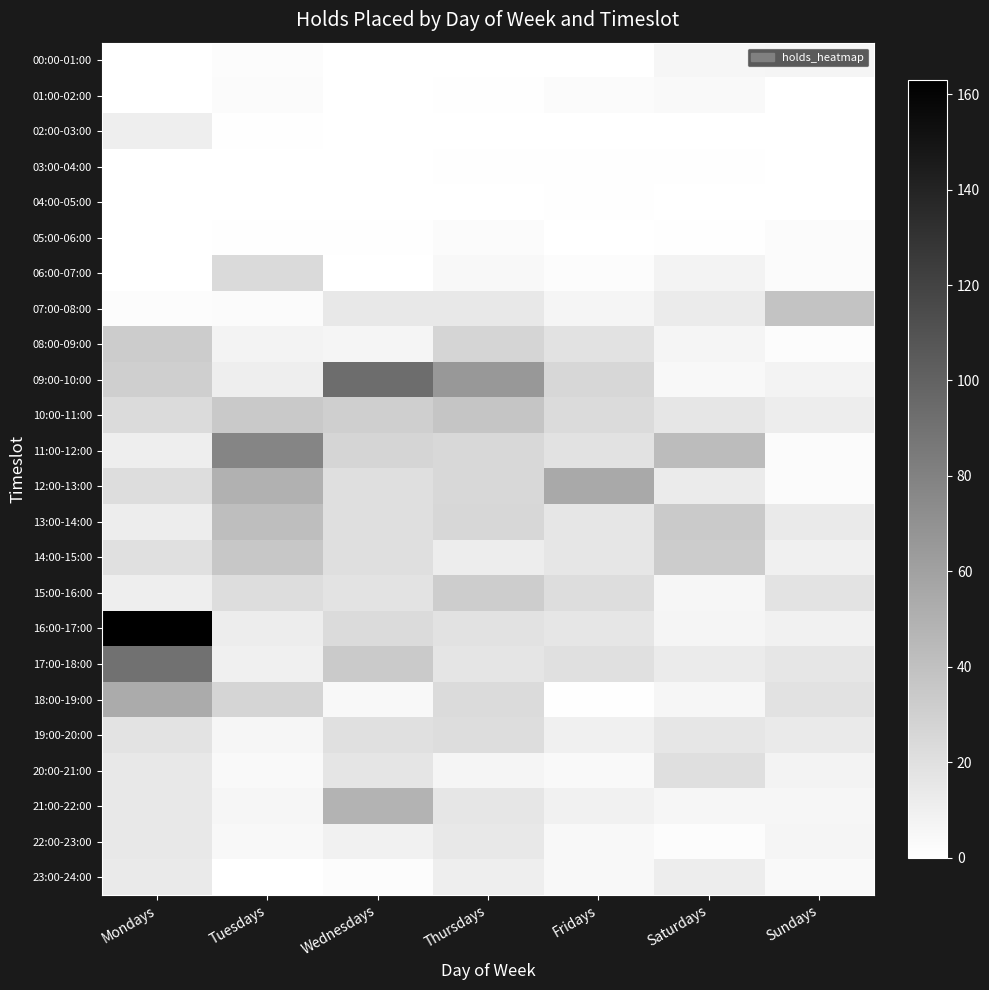

Reading right to left, extract all data points from this chart.

00:00-01:00: Sundays=7	Saturdays=6	Fridays=0	Thursdays=0	Wednesdays=0	Tuesdays=2	Mondays=0
01:00-02:00: Sundays=0	Saturdays=4	Fridays=3	Thursdays=1	Wednesdays=0	Tuesdays=3	Mondays=0
02:00-03:00: Sundays=0	Saturdays=0	Fridays=0	Thursdays=0	Wednesdays=0	Tuesdays=1	Mondays=11
03:00-04:00: Sundays=0	Saturdays=1	Fridays=1	Thursdays=1	Wednesdays=0	Tuesdays=0	Mondays=0
04:00-05:00: Sundays=0	Saturdays=0	Fridays=1	Thursdays=0	Wednesdays=0	Tuesdays=0	Mondays=0
05:00-06:00: Sundays=3	Saturdays=1	Fridays=0	Thursdays=3	Wednesdays=1	Tuesdays=1	Mondays=0
06:00-07:00: Sundays=3	Saturdays=8	Fridays=2	Thursdays=5	Wednesdays=0	Tuesdays=24	Mondays=0
07:00-08:00: Sundays=38	Saturdays=13	Fridays=7	Thursdays=15	Wednesdays=15	Tuesdays=3	Mondays=2
08:00-09:00: Sundays=2	Saturdays=7	Fridays=19	Thursdays=27	Wednesdays=7	Tuesdays=8	Mondays=33
09:00-10:00: Sundays=8	Saturdays=5	Fridays=26	Thursdays=66	Wednesdays=93	Tuesdays=11	Mondays=31
10:00-11:00: Sundays=12	Saturdays=16	Fridays=23	Thursdays=37	Wednesdays=31	Tuesdays=35	Mondays=23
11:00-12:00: Sundays=3	Saturdays=43	Fridays=19	Thursdays=25	Wednesdays=27	Tuesdays=78	Mondays=11
12:00-13:00: Sundays=3	Saturdays=13	Fridays=55	Thursdays=25	Wednesdays=21	Tuesdays=50	Mondays=22
13:00-14:00: Sundays=14	Saturdays=34	Fridays=16	Thursdays=26	Wednesdays=21	Tuesdays=42	Mondays=12
14:00-15:00: Sundays=10	Saturdays=33	Fridays=16	Thursdays=12	Wednesdays=21	Tuesdays=36	Mondays=20
15:00-16:00: Sundays=18	Saturdays=6	Fridays=22	Thursdays=32	Wednesdays=18	Tuesdays=22	Mondays=11
16:00-17:00: Sundays=9	Saturdays=7	Fridays=16	Thursdays=19	Wednesdays=23	Tuesdays=12	Mondays=163
17:00-18:00: Sundays=16	Saturdays=13	Fridays=20	Thursdays=17	Wednesdays=34	Tuesdays=10	Mondays=90
18:00-19:00: Sundays=19	Saturdays=6	Fridays=1	Thursdays=23	Wednesdays=5	Tuesdays=27	Mondays=54
19:00-20:00: Sundays=14	Saturdays=16	Fridays=10	Thursdays=22	Wednesdays=20	Tuesdays=6	Mondays=18
20:00-21:00: Sundays=8	Saturdays=21	Fridays=4	Thursdays=7	Wednesdays=17	Tuesdays=4	Mondays=15
21:00-22:00: Sundays=6	Saturdays=6	Fridays=9	Thursdays=16	Wednesdays=49	Tuesdays=6	Mondays=15
22:00-23:00: Sundays=7	Saturdays=2	Fridays=5	Thursdays=15	Wednesdays=9	Tuesdays=5	Mondays=15
23:00-24:00: Sundays=4	Saturdays=12	Fridays=5	Thursdays=11	Wednesdays=2	Tuesdays=0	Mondays=14